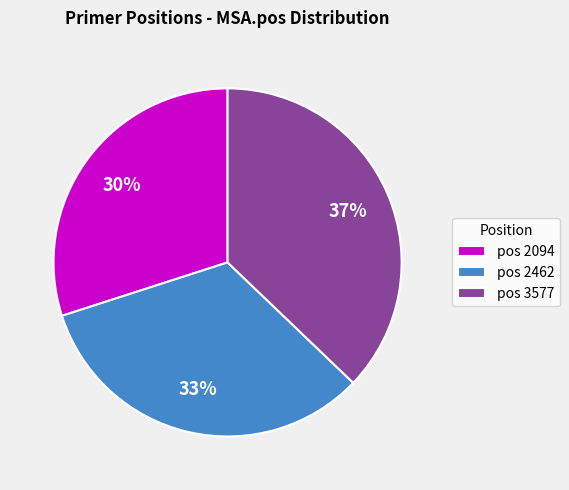

Between pos 2462 and pos 2094, which is larger?

pos 2462